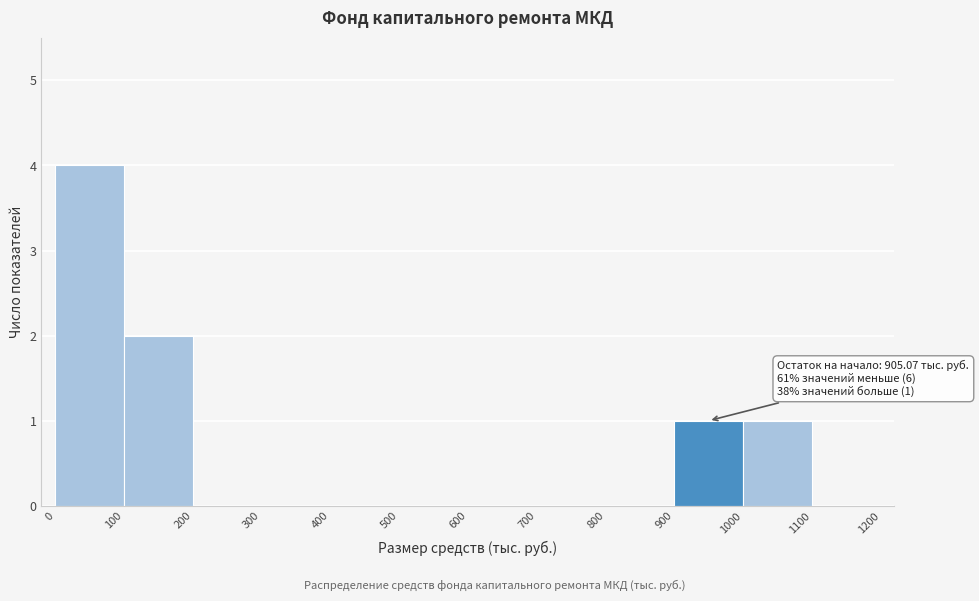

Which range on the x-axis has the tallest bar?

0 to 100